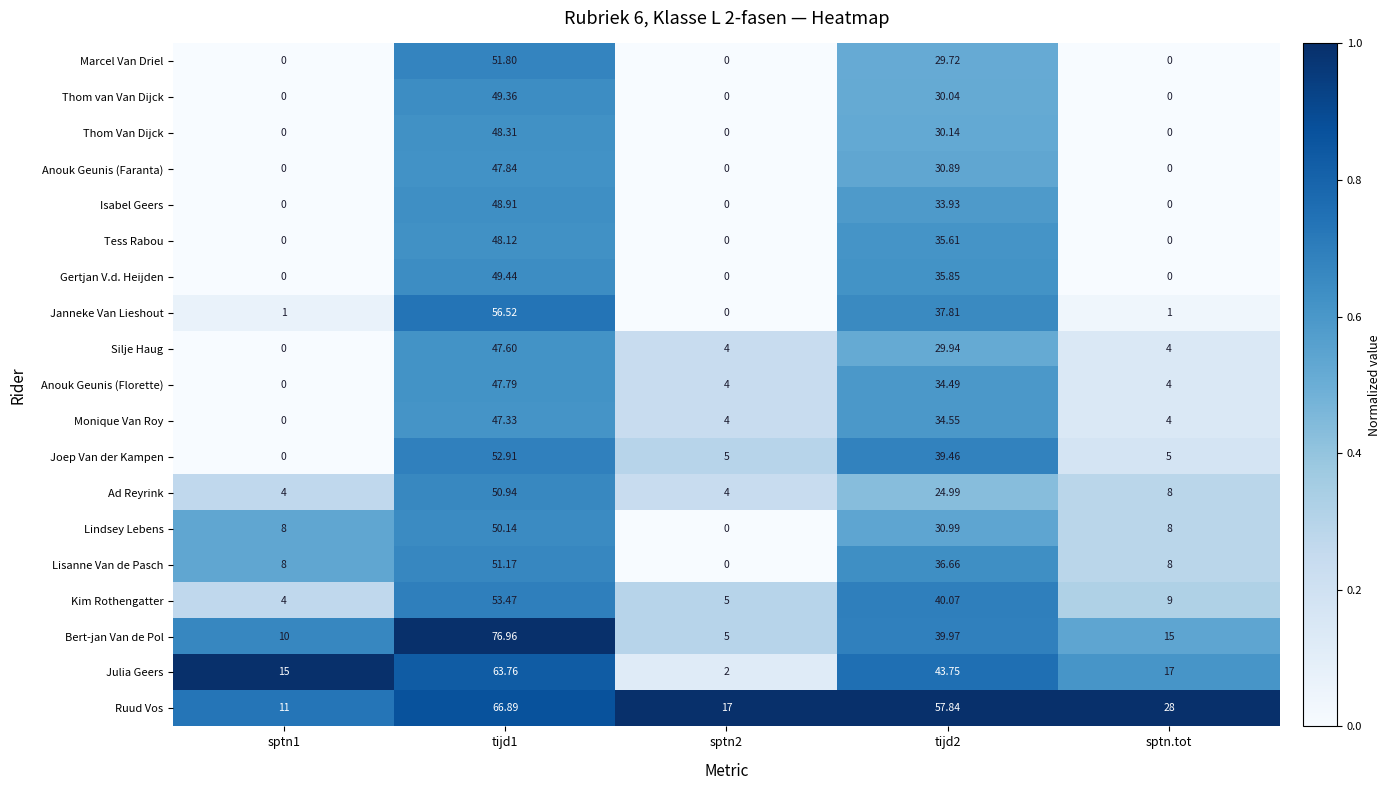

What is the total value across all series at sptn2?

50.0